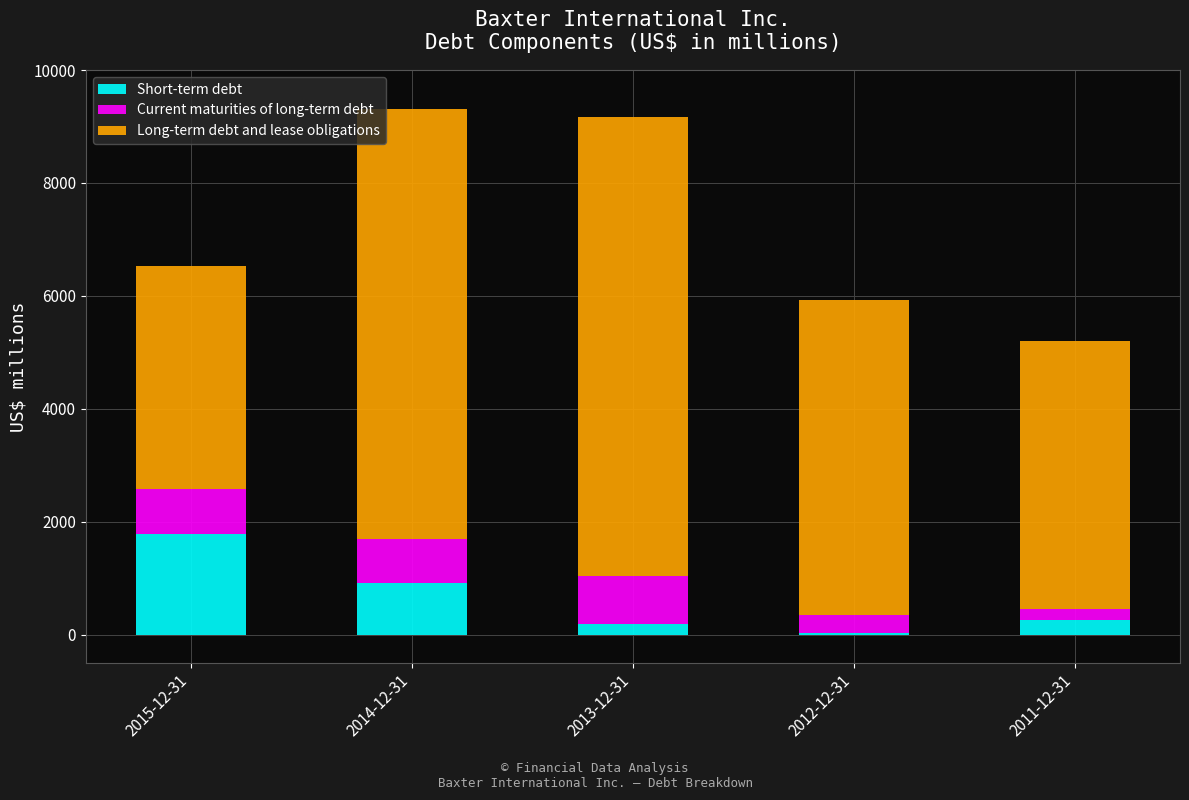

What is the sum of all Short-term debt values?

3152